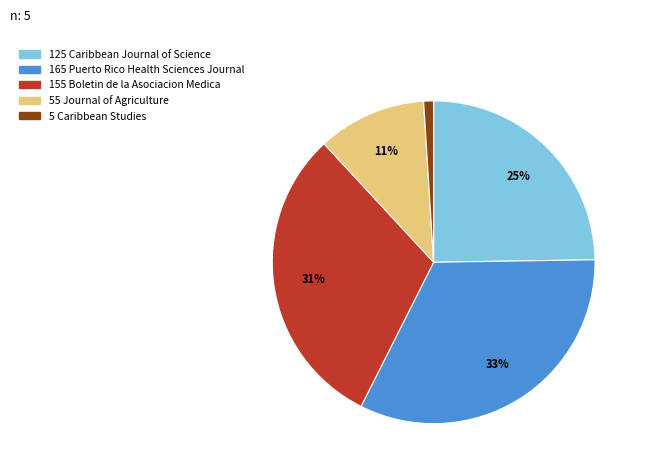

To the nearest percent, what is the difference between the largest and smallest slice percentages?

32%